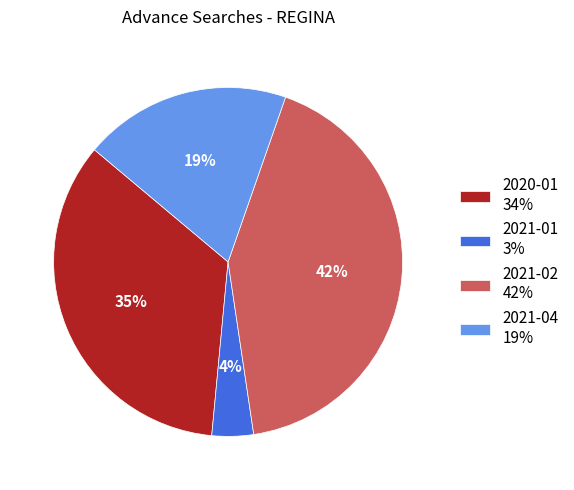

Rank the categories by value from highest to lowest.

2021-02 42%, 2020-01 34%, 2021-04 19%, 2021-01 3%